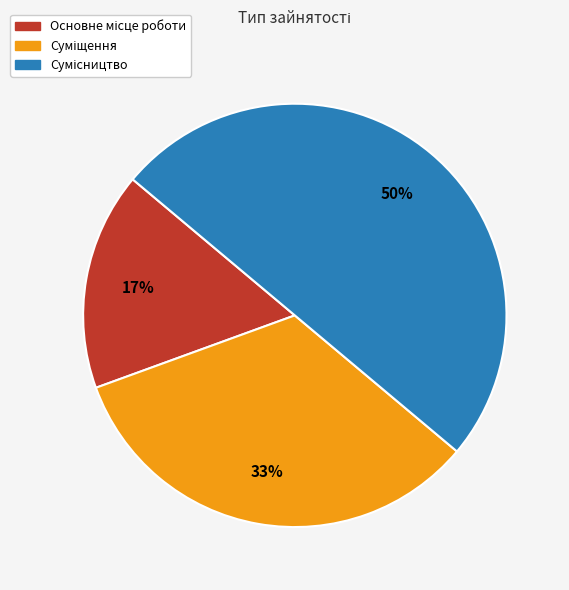

To the nearest percent, what is the average slice percentage?

33%